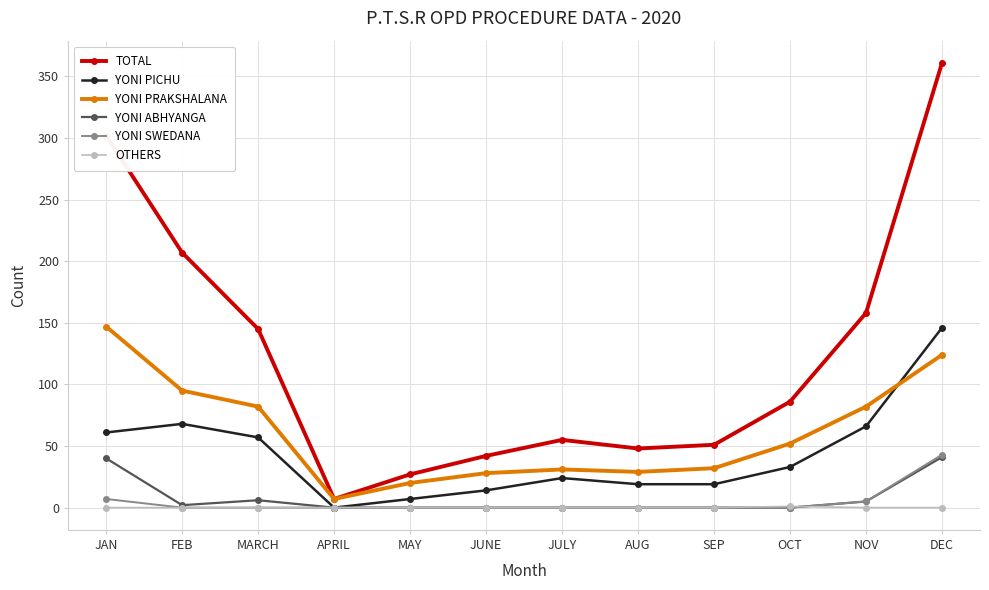

Is this an area chart (filled region under the line)?

No